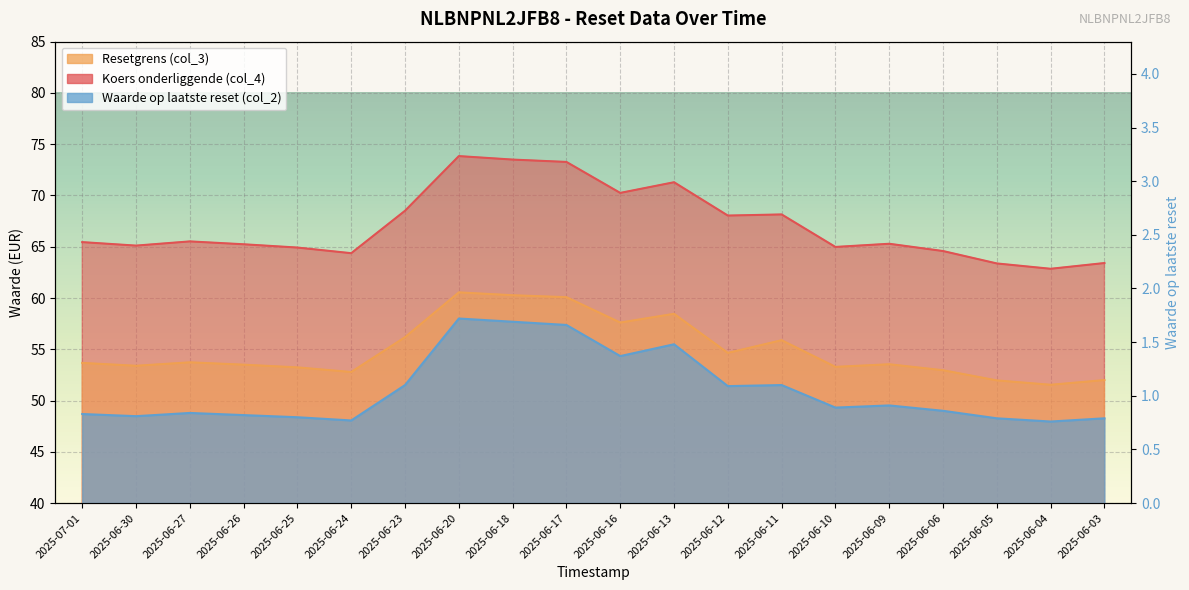

The Resetgrens (col_3) series shows 52.0 at 2025-06-03. True or false?

True